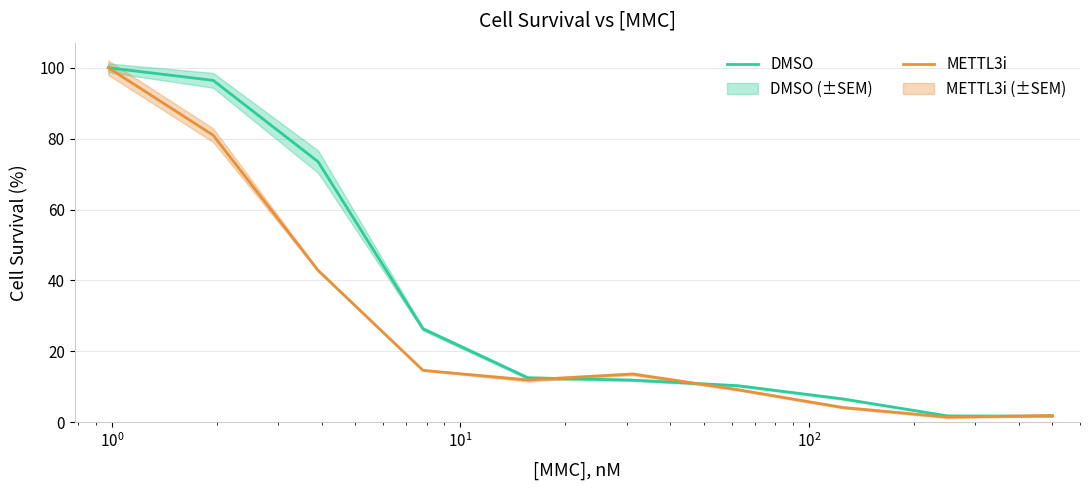

What is the maximum value for DMSO?

100.0